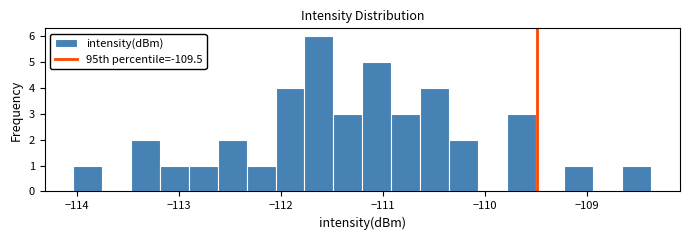

Around what value on the x-axis is the tallest bar? Give the approximate position of its centre, as read against the axis.

-111.6